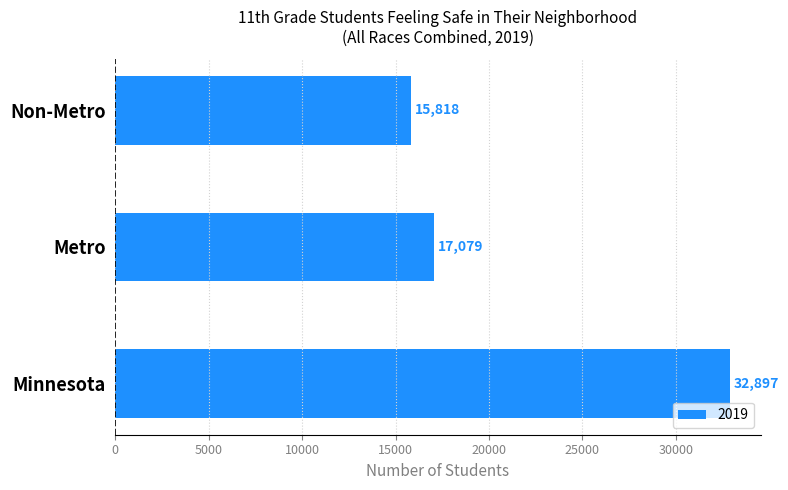

At which label is the value closest to 24357?

Metro